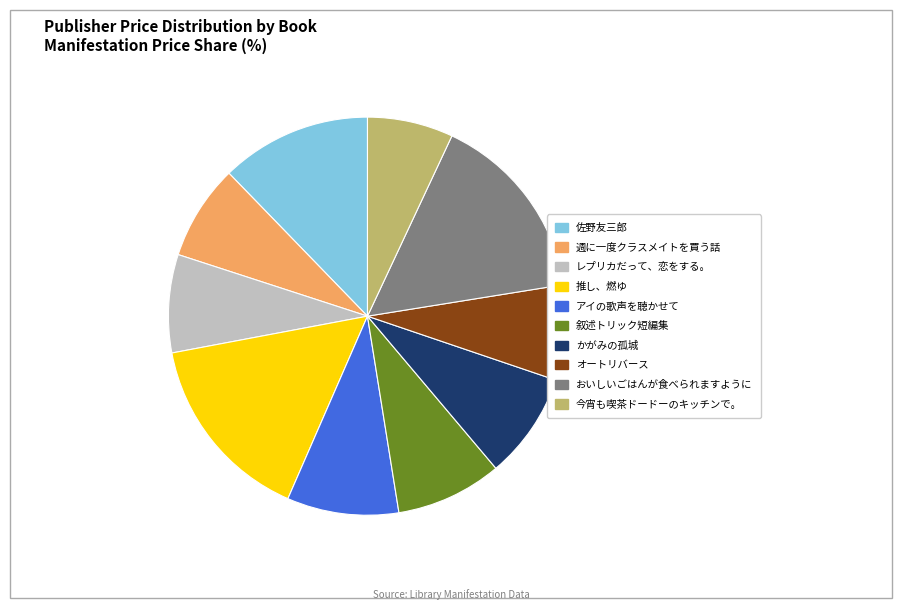

How many slices are in this pie chart?

10